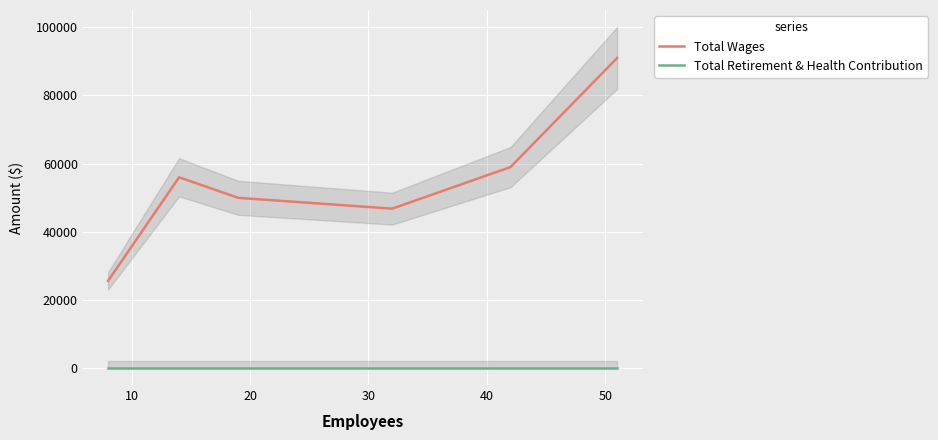

True or false: Total Wages and Total Retirement & Health Contribution intersect in this chart.

False